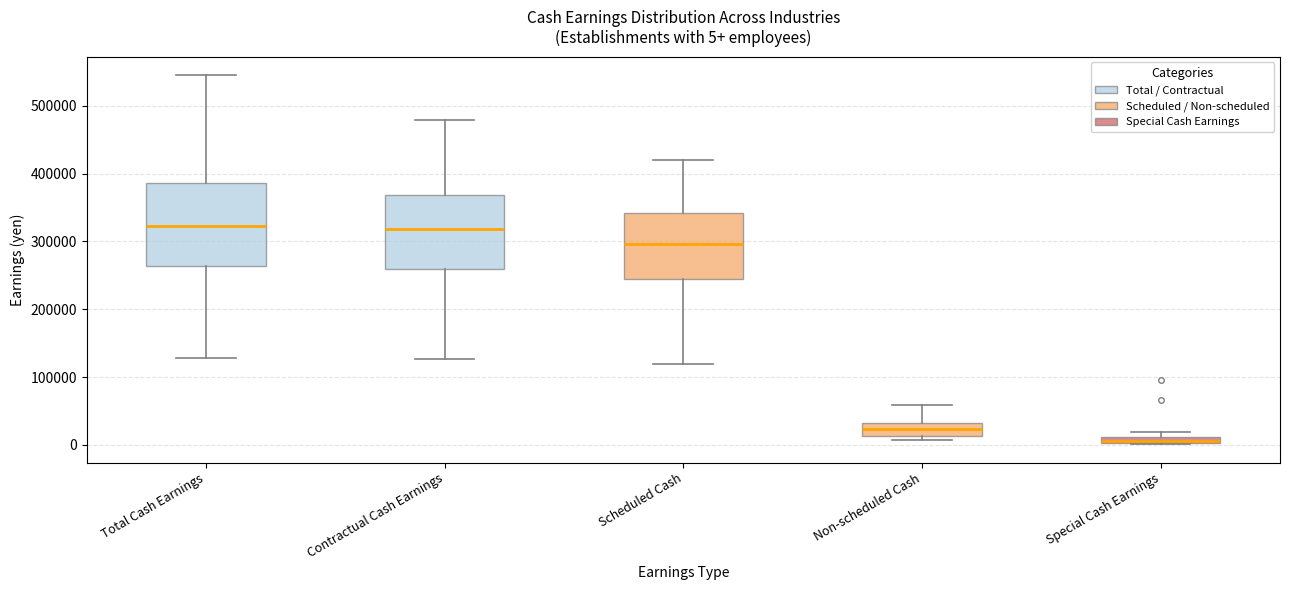

Comparing the boxes themselves (not the whiskers), which one is the tallest?

Total Cash Earnings